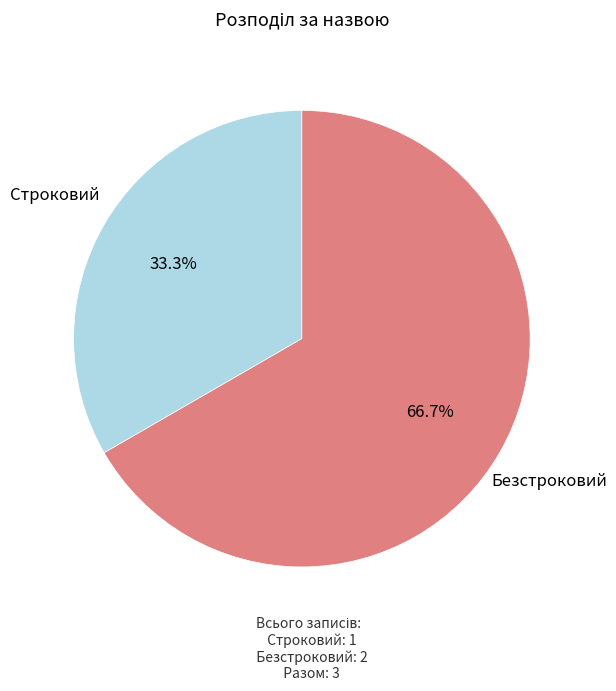

Does any single category account for the majority?

Yes